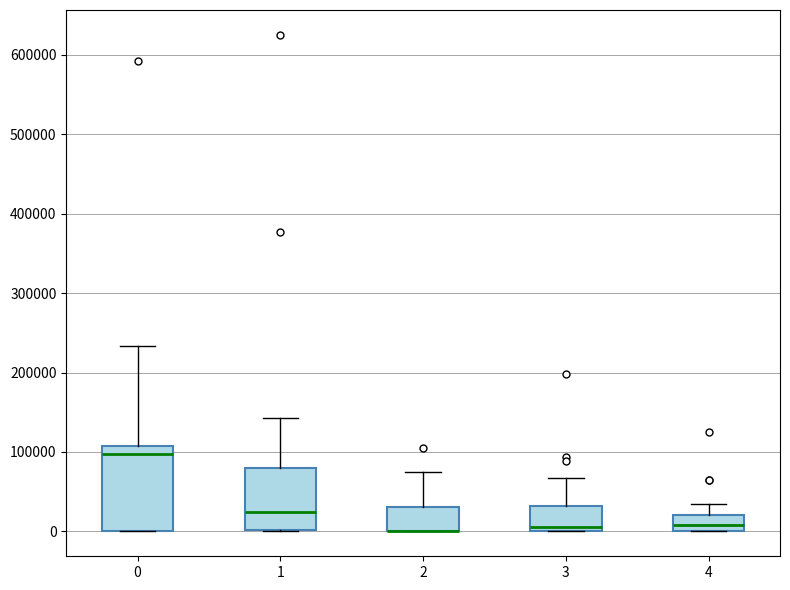

Comparing the boxes themselves (not the whiskers), which one is the tallest?

0